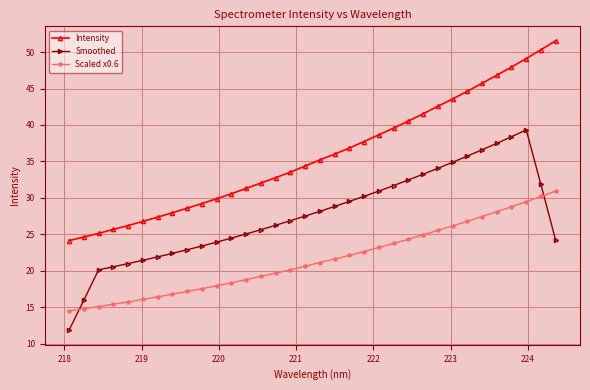

What is the value of the Intensity point at the 16th from the left?

33.5